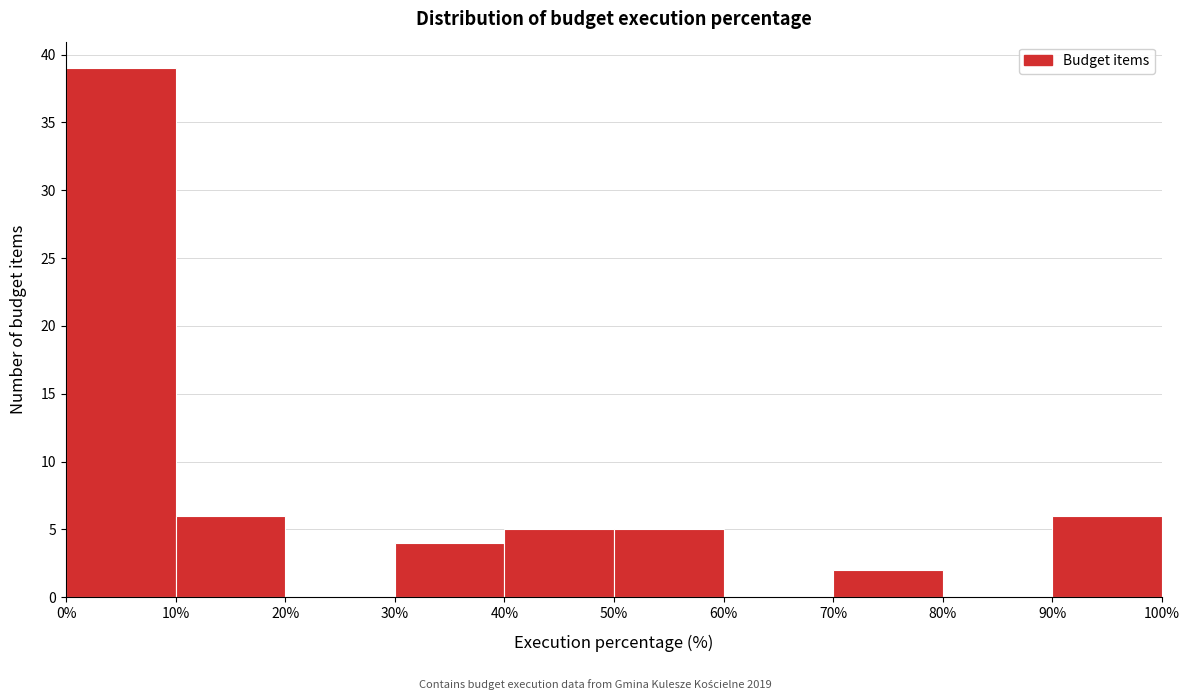

Over which range of the x-axis is the bar tallest?

0% to 10%